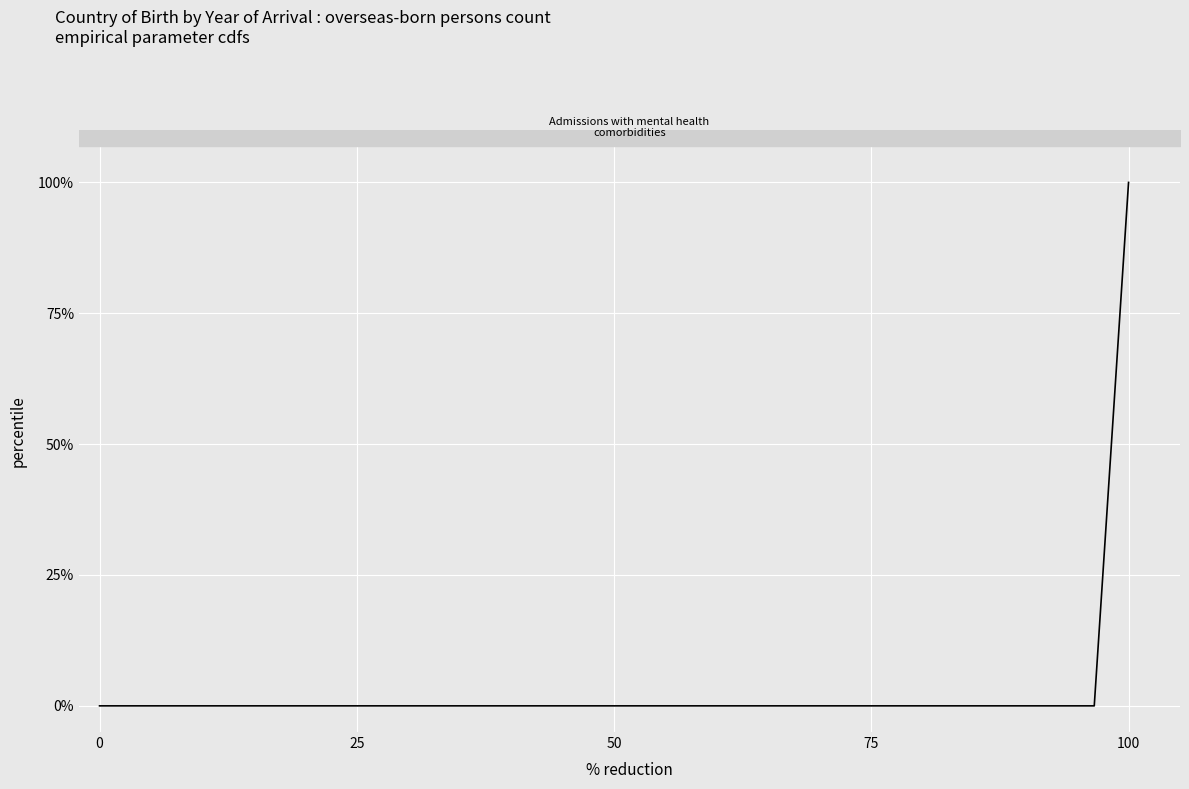

Does the chart display data point markers on the line(s)?

No